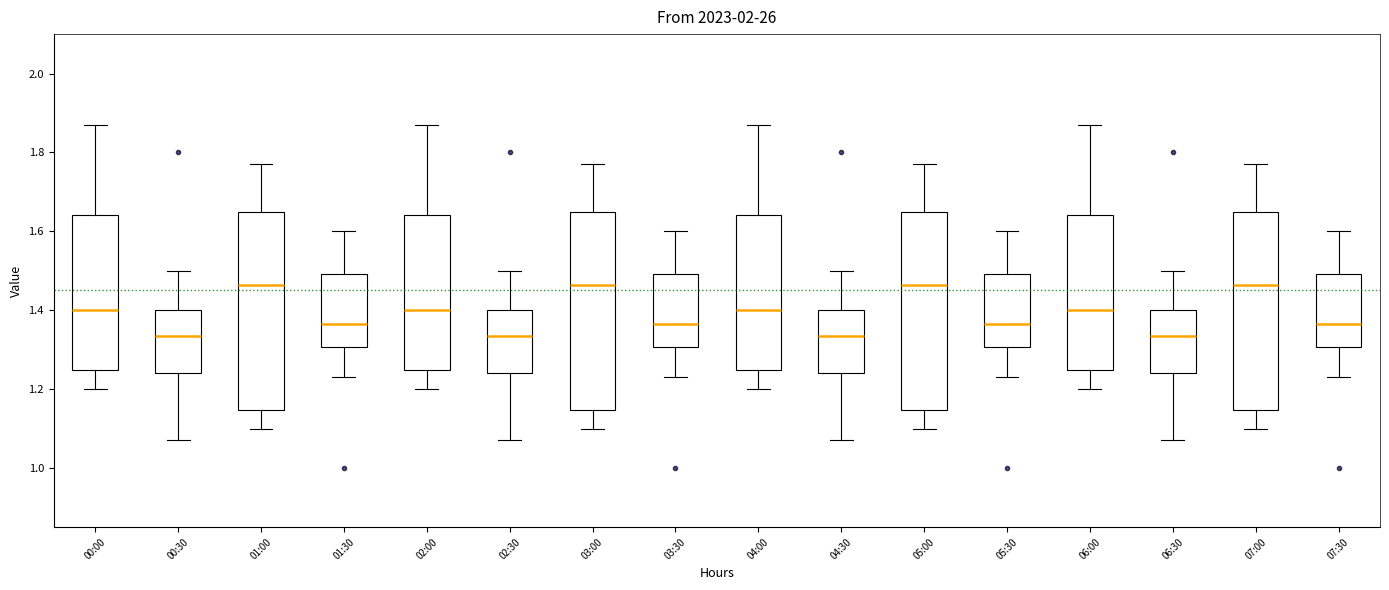

Reading left to right, read every box against the y-axis: the position of its median line, the range the box covers, and the ends of its whiskers. The values are not printed on the chart, so give them approximately, as read against the axis.

00:00: median 1.40, box 1.24 to 1.64, whiskers 1.20 to 1.88
00:30: median 1.34, box 1.24 to 1.40, whiskers 1.08 to 1.50
01:00: median 1.46, box 1.14 to 1.66, whiskers 1.10 to 1.78
01:30: median 1.36, box 1.30 to 1.50, whiskers 1.24 to 1.60
02:00: median 1.40, box 1.24 to 1.64, whiskers 1.20 to 1.88
02:30: median 1.34, box 1.24 to 1.40, whiskers 1.08 to 1.50
03:00: median 1.46, box 1.14 to 1.66, whiskers 1.10 to 1.78
03:30: median 1.36, box 1.30 to 1.50, whiskers 1.24 to 1.60
04:00: median 1.40, box 1.24 to 1.64, whiskers 1.20 to 1.88
04:30: median 1.34, box 1.24 to 1.40, whiskers 1.08 to 1.50
05:00: median 1.46, box 1.14 to 1.66, whiskers 1.10 to 1.78
05:30: median 1.36, box 1.30 to 1.50, whiskers 1.24 to 1.60
06:00: median 1.40, box 1.24 to 1.64, whiskers 1.20 to 1.88
06:30: median 1.34, box 1.24 to 1.40, whiskers 1.08 to 1.50
07:00: median 1.46, box 1.14 to 1.66, whiskers 1.10 to 1.78
07:30: median 1.36, box 1.30 to 1.50, whiskers 1.24 to 1.60